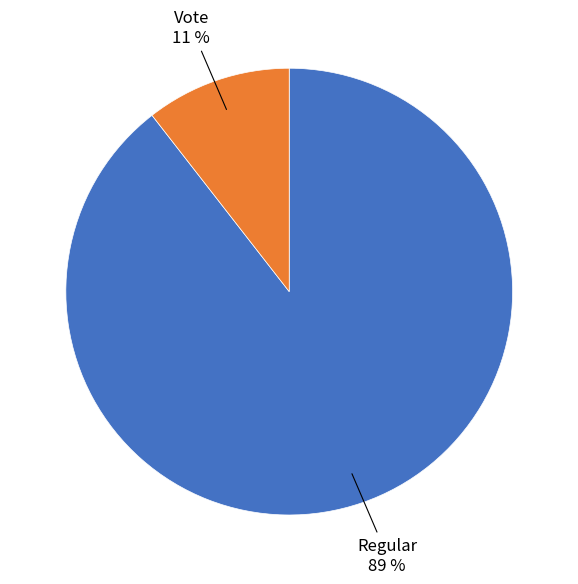

Which category has the smallest portion of the pie?

Vote